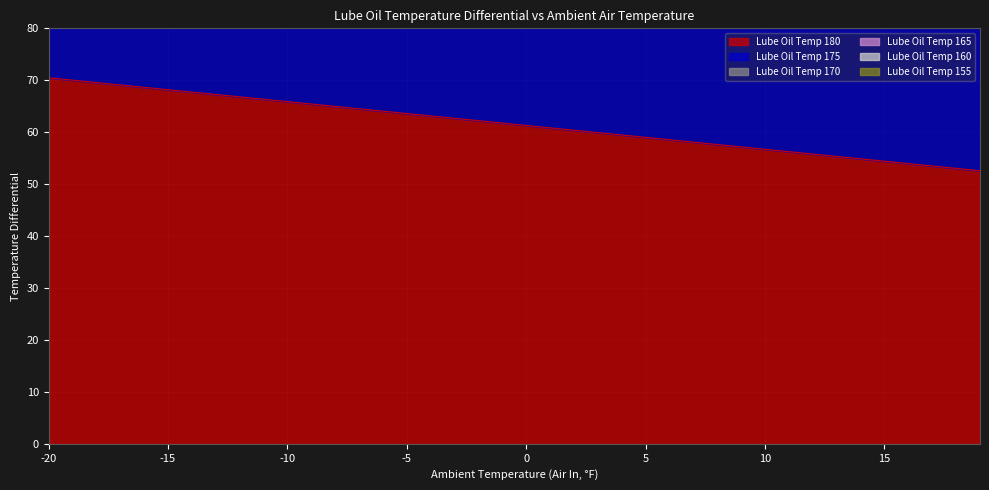

Which category has the highest value across all series?

-20